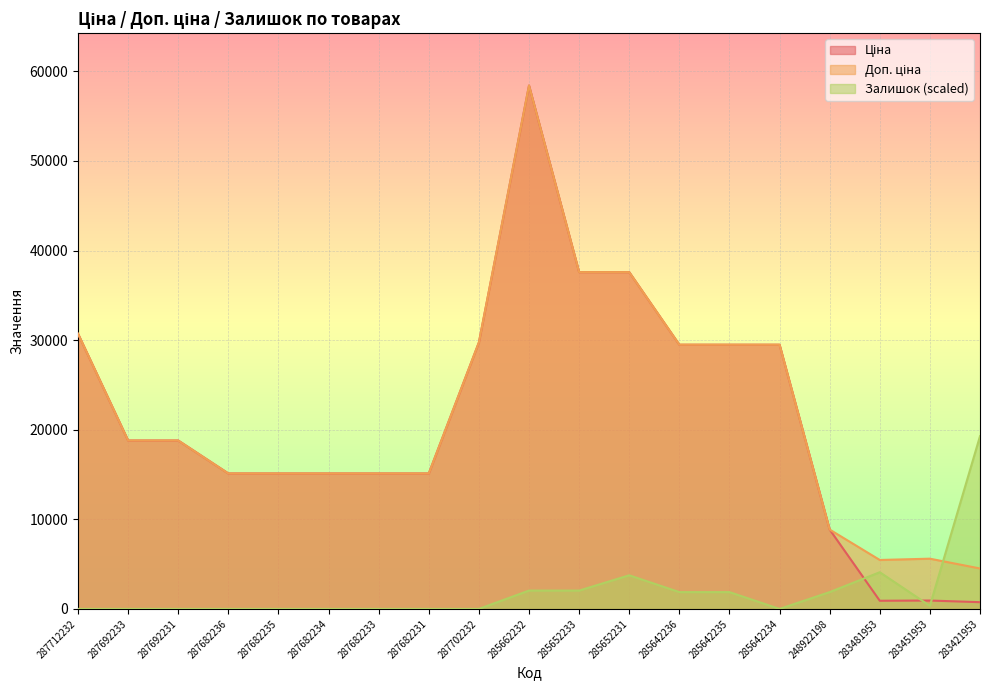

How many interior local valleys does the Залишок series have?

2